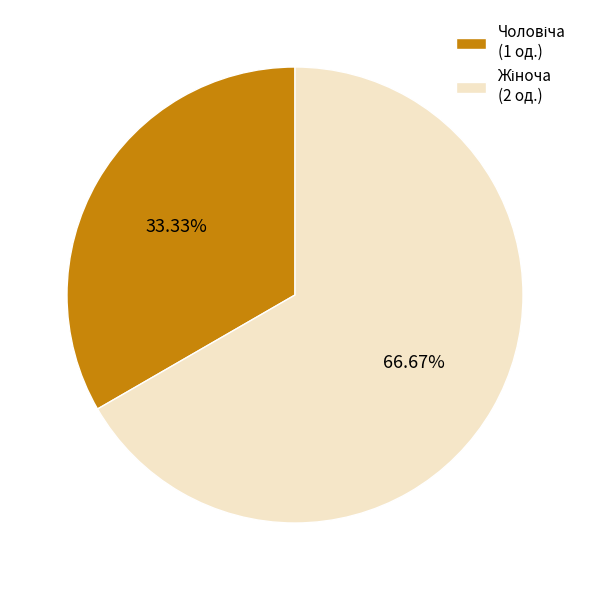

Is there a majority slice in this chart?

Yes